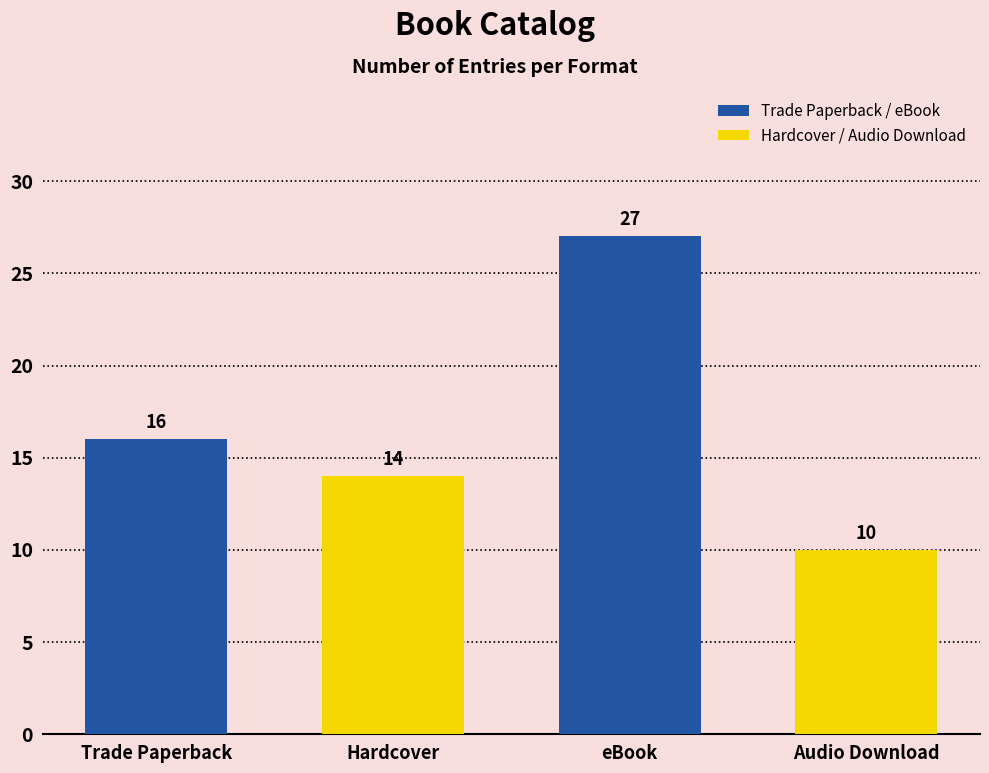

Rank the categories by value from highest to lowest.

eBook, Trade Paperback, Hardcover, Audio Download